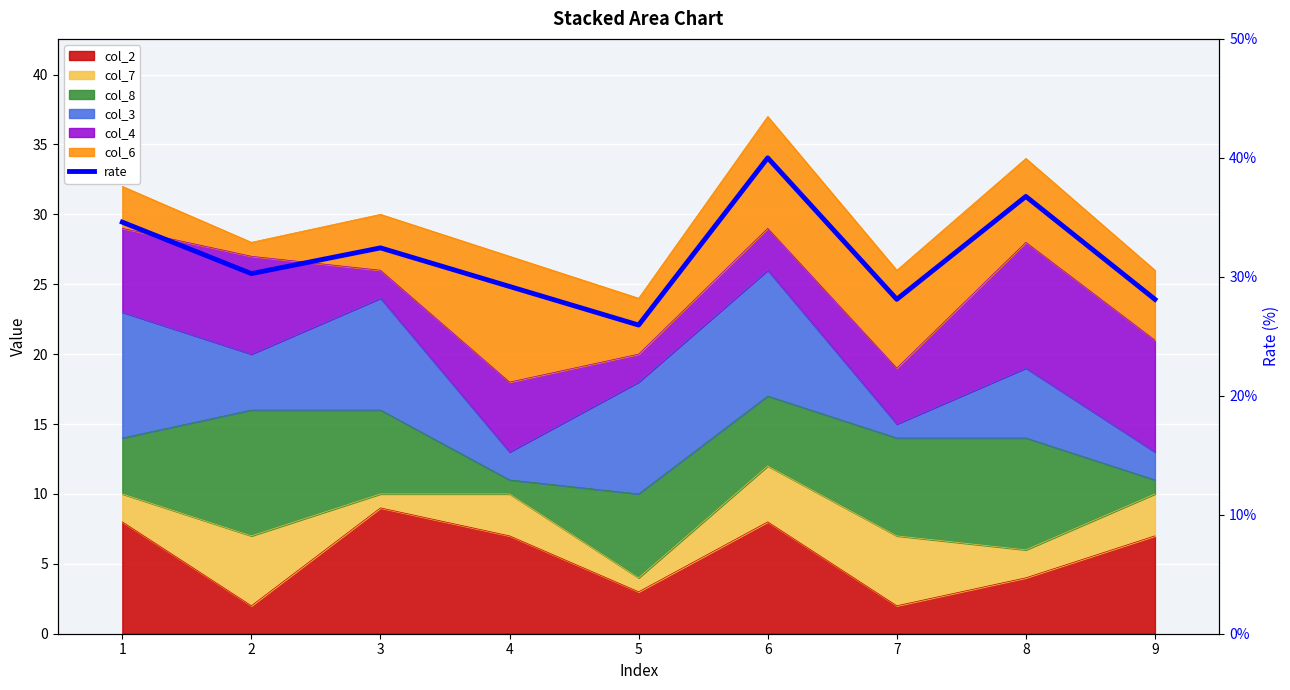

Approximately how many times larger is the value at 5 compared to 3?

0.8